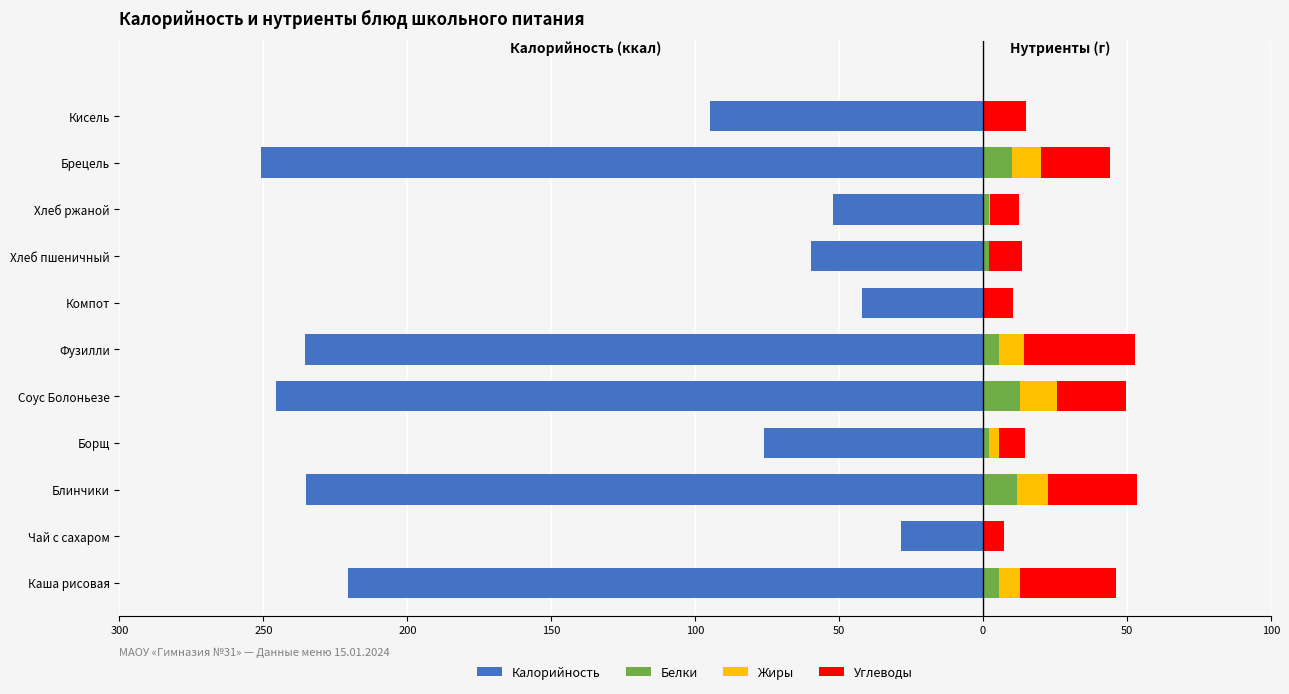

How many series are shown in this chart?

4